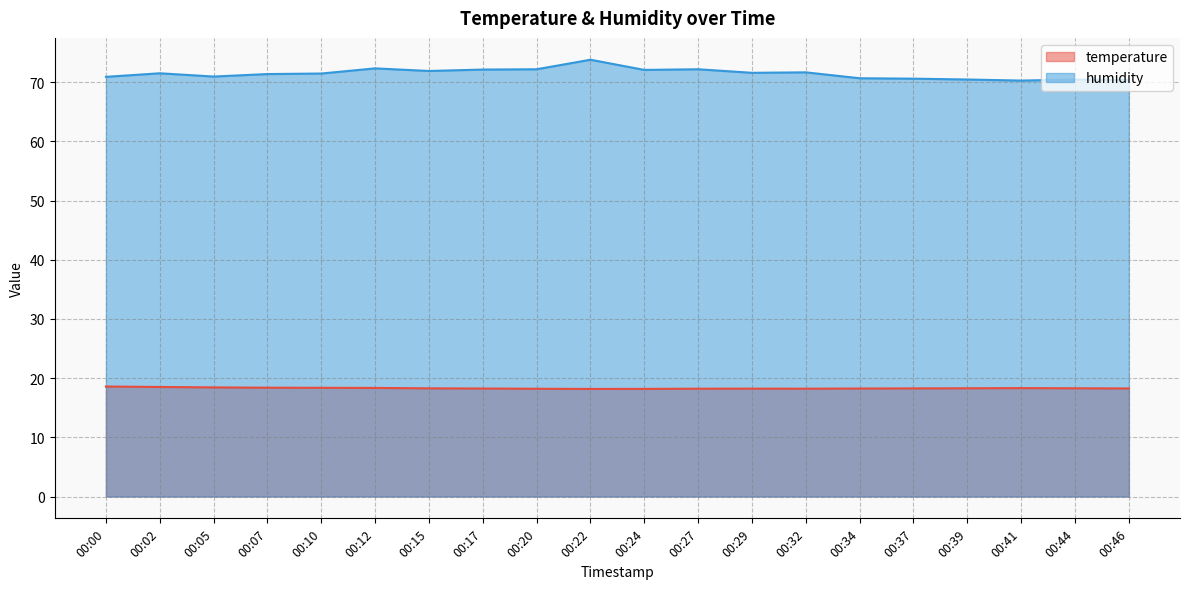

Between 00:34 and 00:00, which is larger?

00:00